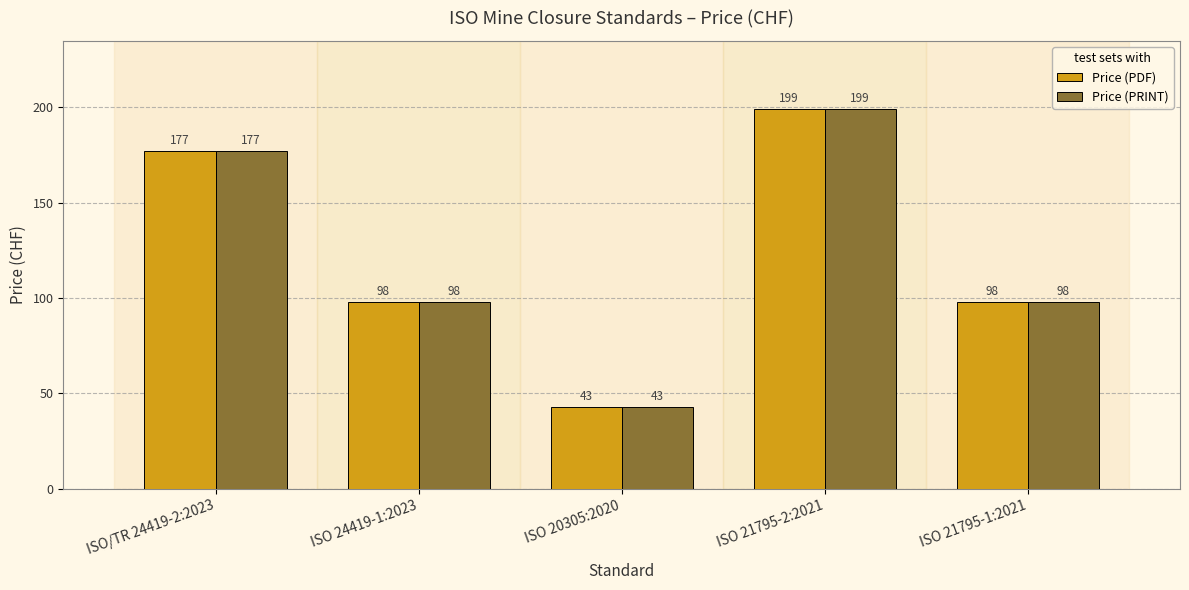

What are all the series names shown in the legend?

Price (PDF), Price (PRINT)